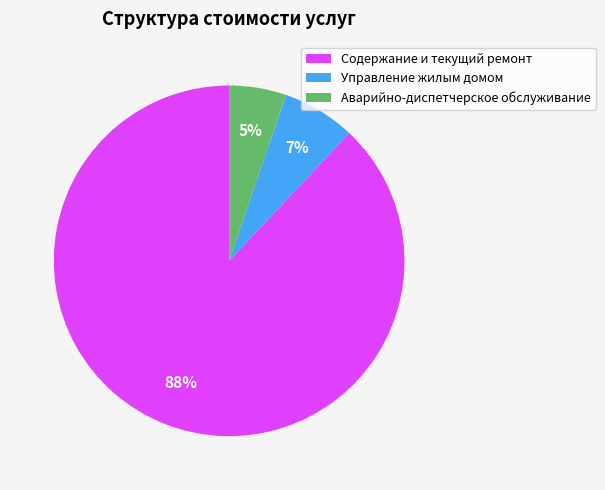

What percentage is the Содержание и текущий ремонт slice, to the nearest percent?

88%